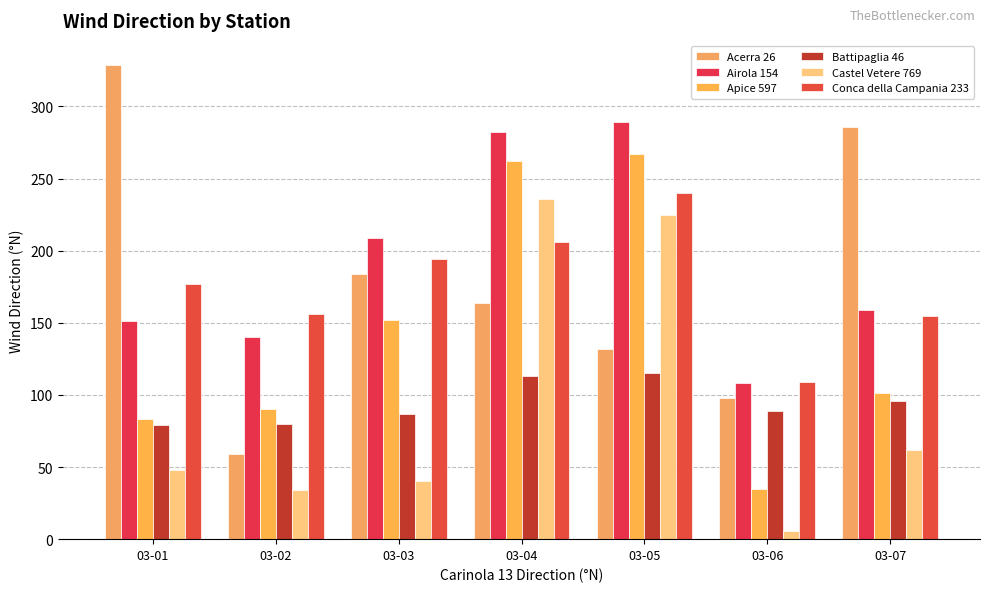

At which label does Acerra 26 first exceed 164?

03-01